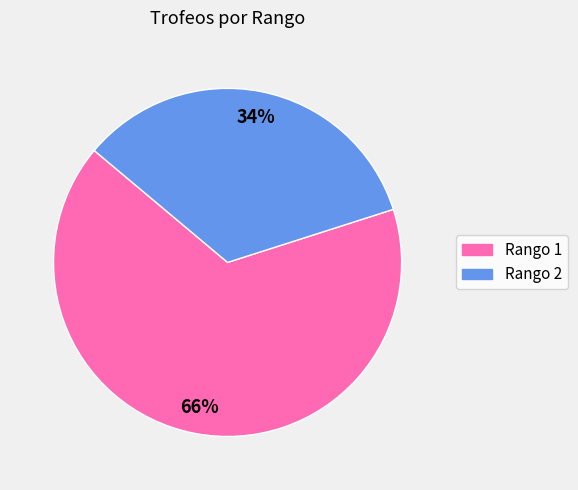

Which slice is the largest?

Rango 1